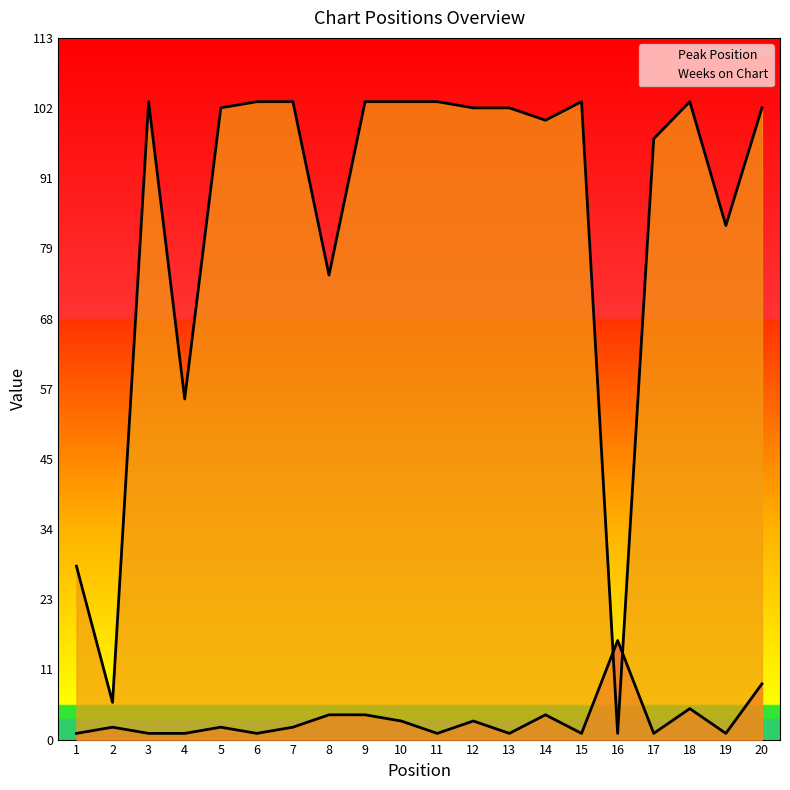

At which category is the sum across all series the highest?

20